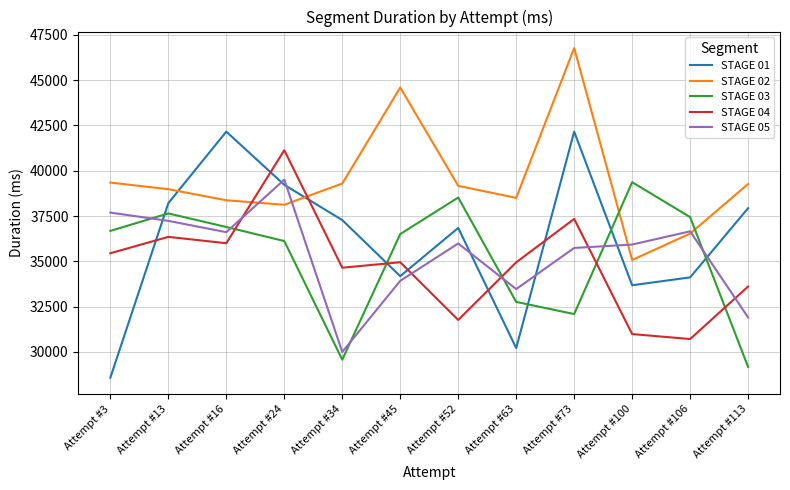

True or false: STAGE 01 and STAGE 02 intersect in this chart.

True